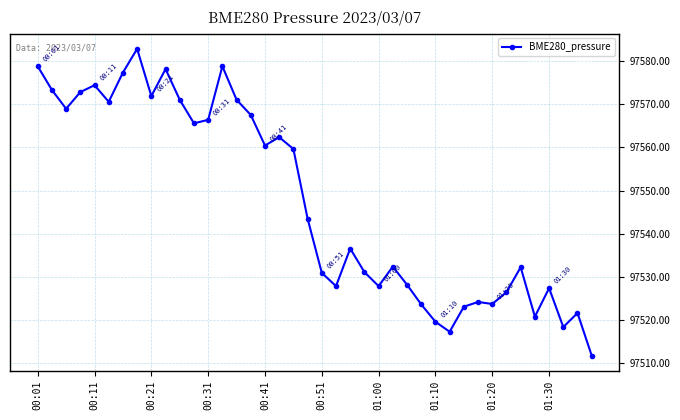

True or false: the data has more than 0 interior local peaks.

True